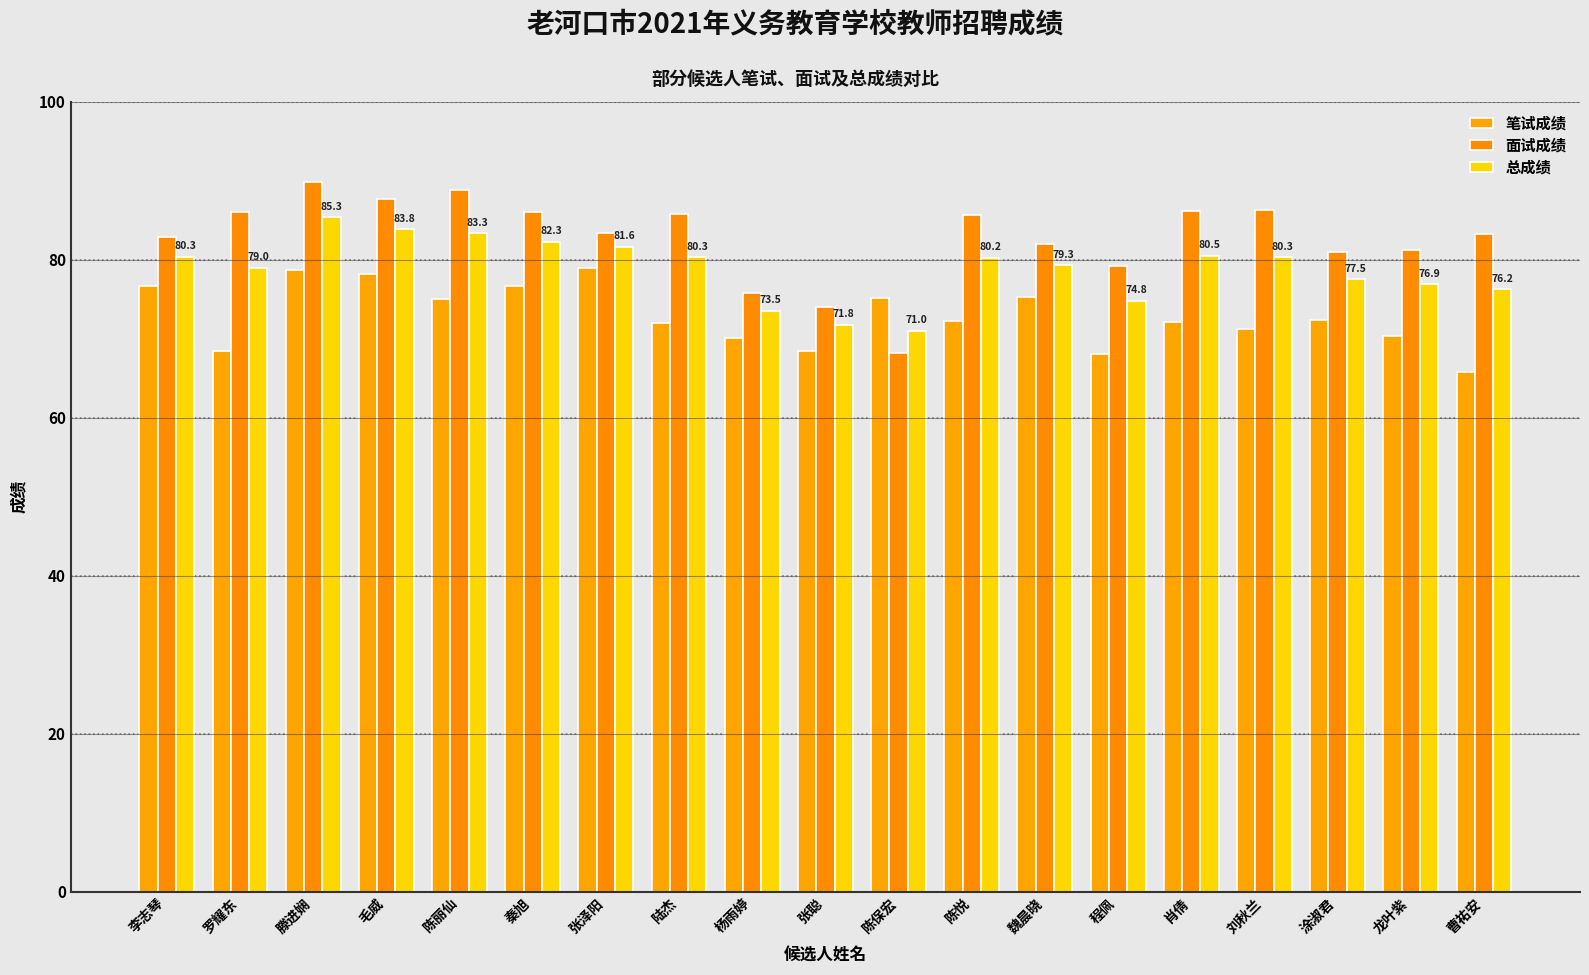

What is the label of the 11th bar from the right?

杨雨婷